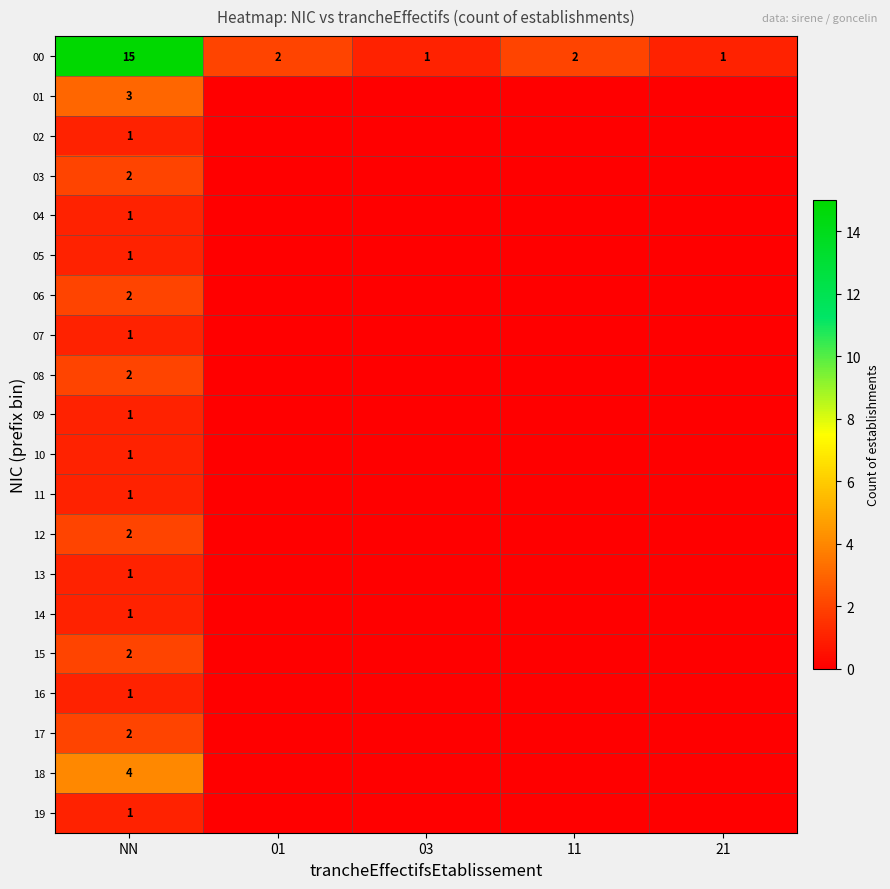

True or false: 01 has a value of 2 at NN.

False